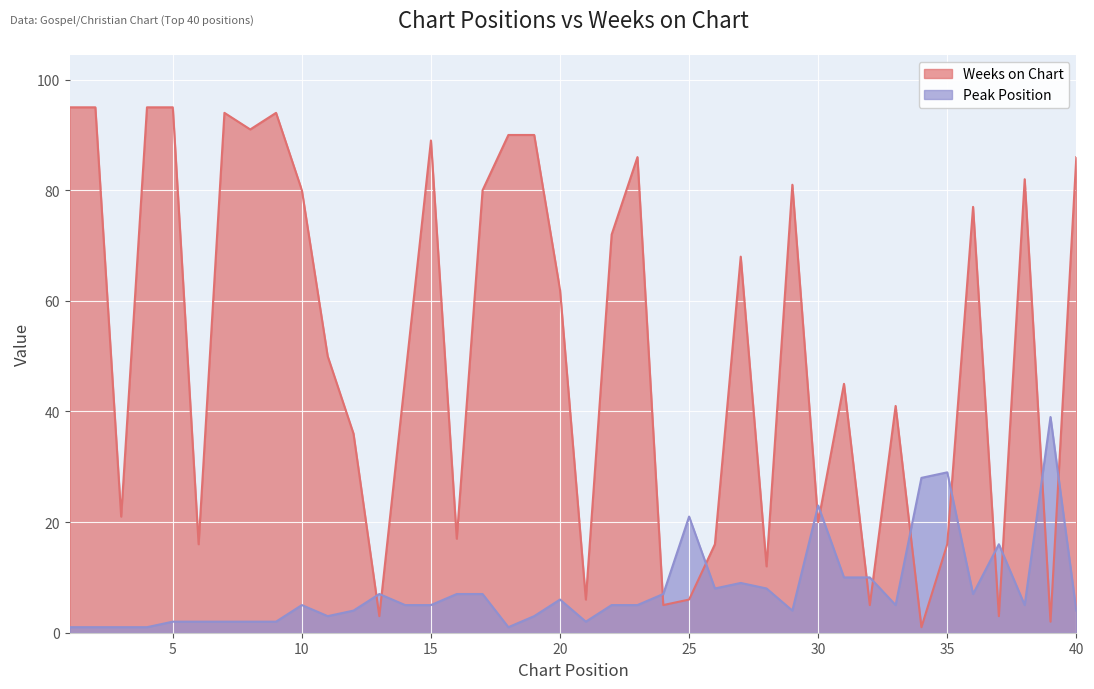

Rank the categories by Peak Position value from lowest to highest.

1, 2, 3, 4, 18, 5, 6, 7, 8, 9, 21, 11, 19, 12, 29, 40, 10, 14, 15, 22, 23, 33, 38, 20, 13, 16, 17, 24, 36, 26, 28, 27, 31, 32, 37, 25, 30, 34, 35, 39